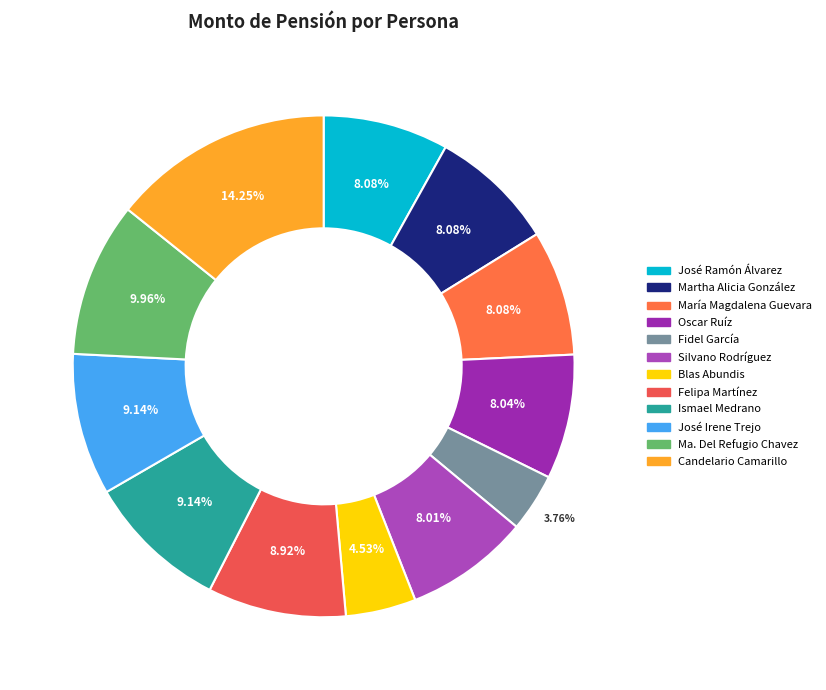

Between José Ramón Álvarez and José Irene Trejo, which is larger?

José Irene Trejo